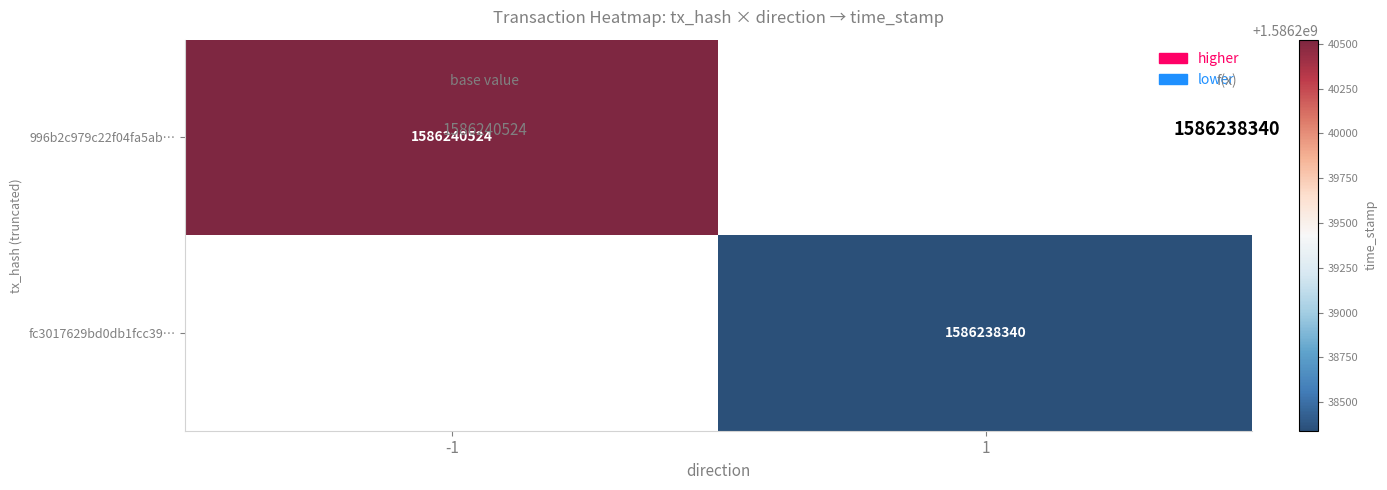

True or false: 996b2c979c22f04fa5ab… has a value of 1586240524 at -1.

True